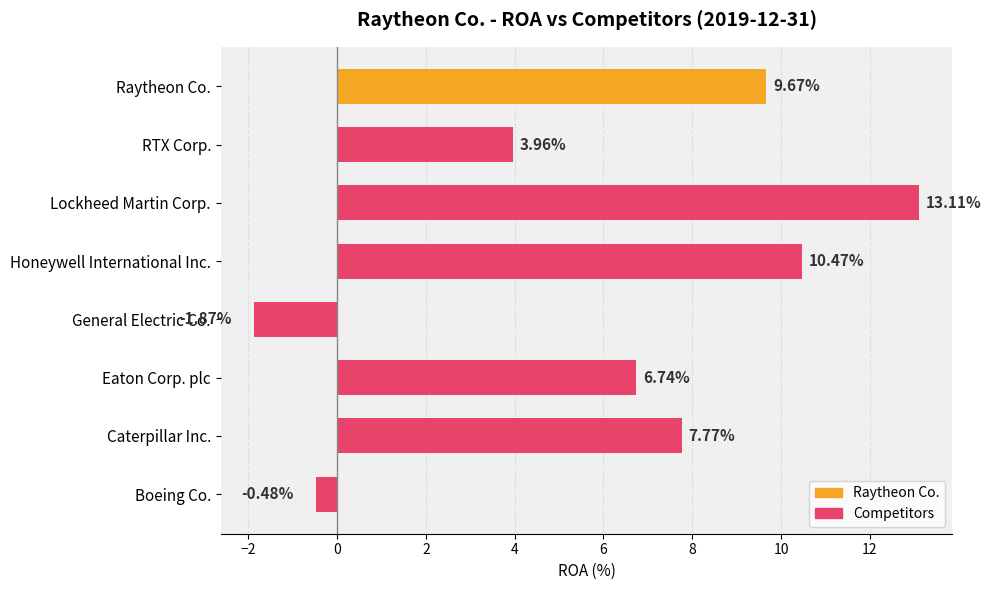

Which label corresponds to the smallest value in the chart?

General Electric Co.